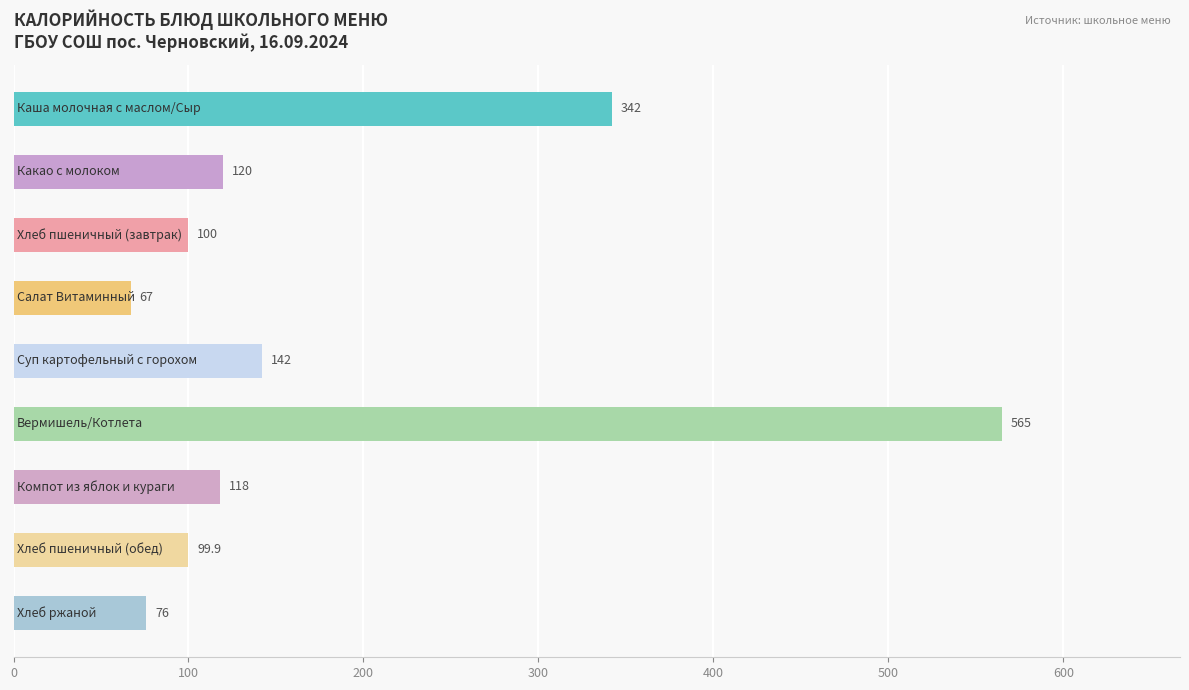

What is the value of the 3rd bar from the top?

100.0